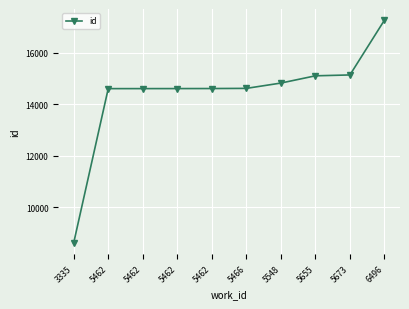

Does the chart display data point markers on the line(s)?

Yes